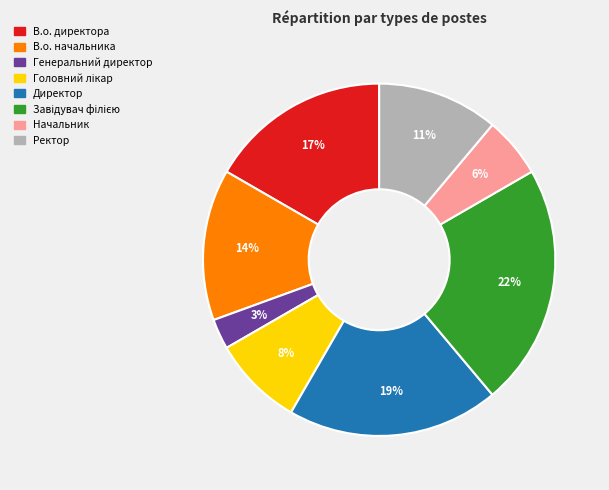

Is it true that Директор is 31% of the pie?

False